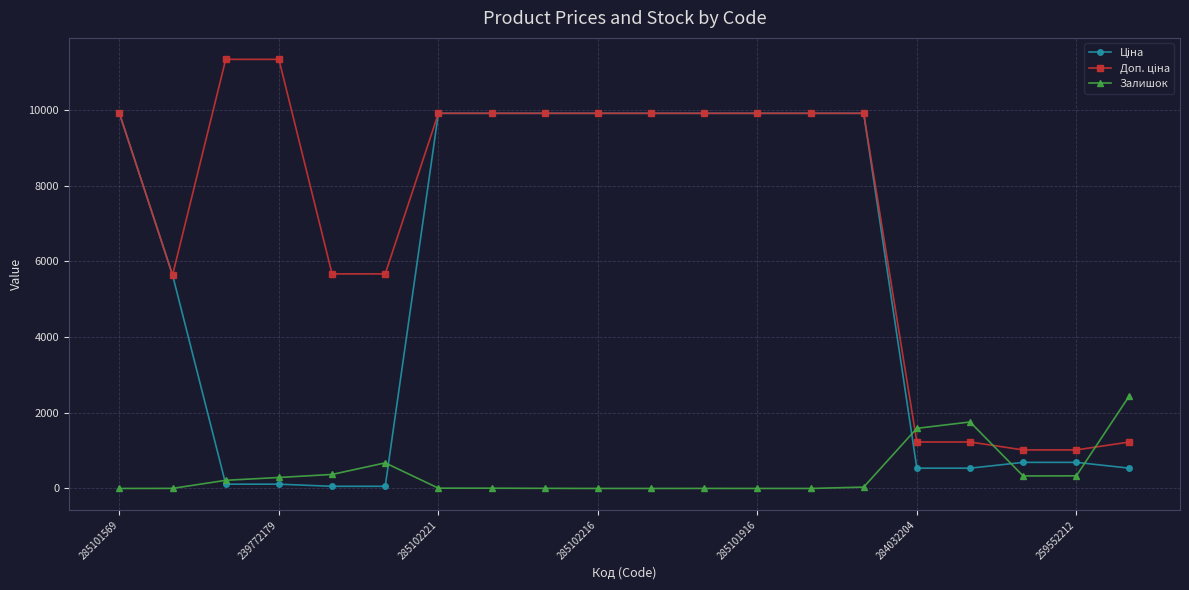

What is the greatest value displayed?

11334.0